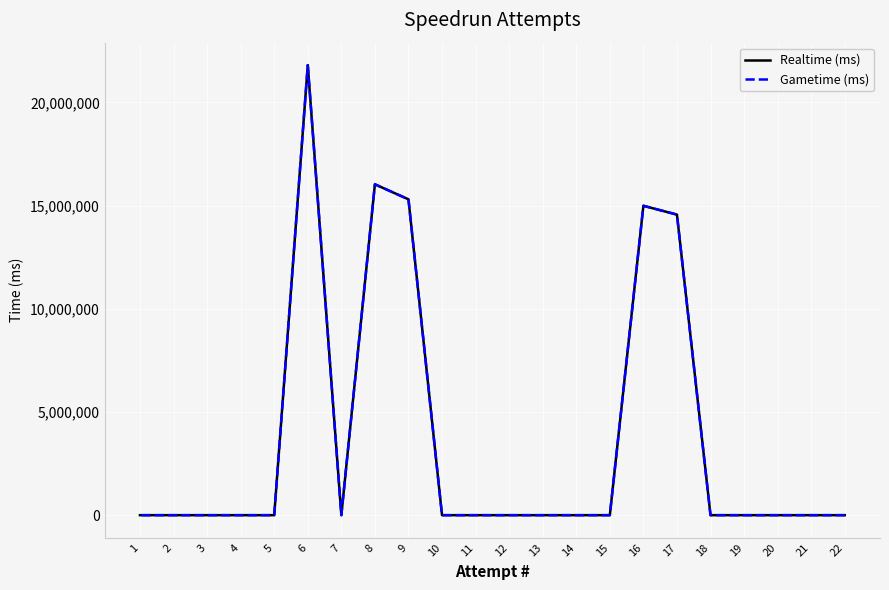

What is the difference between the second highest and minimum values in the Realtime (ms) series?

16034334